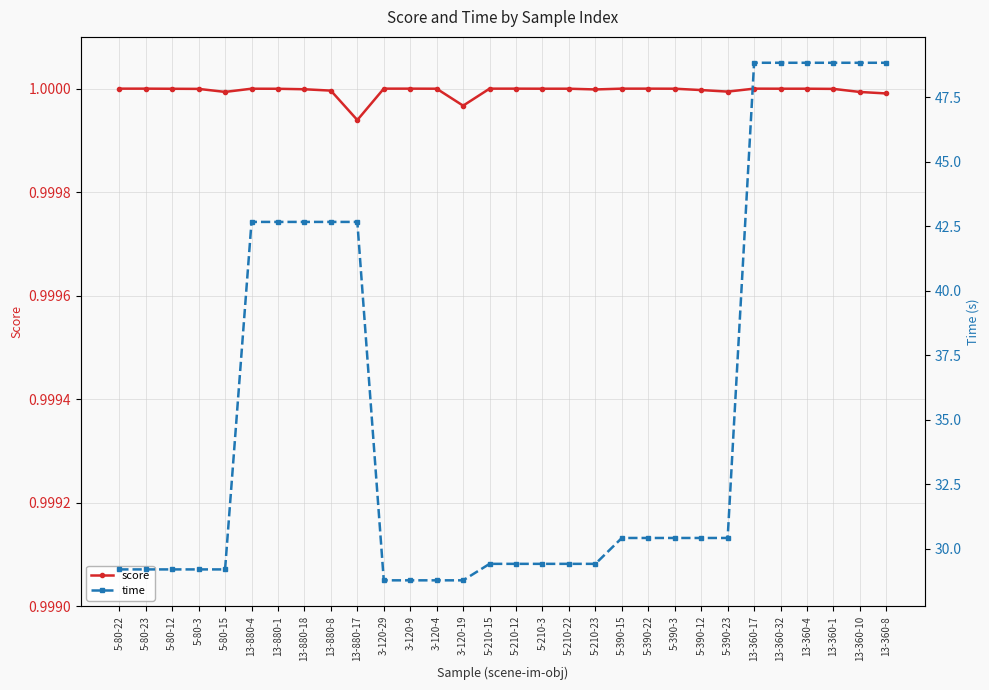

Is the value of score at 5-210-15 greater than the value of time at 3-120-9?

No